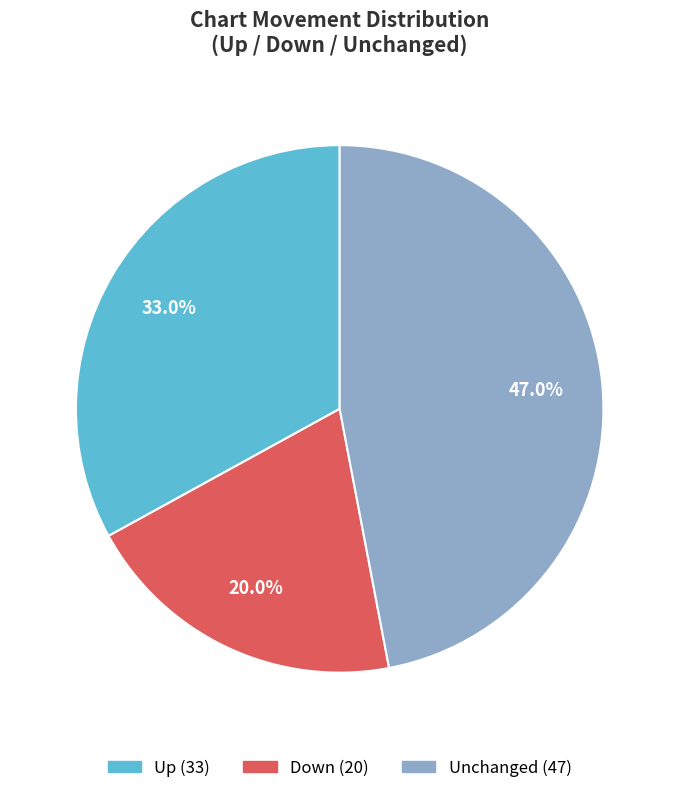

Is there a majority slice in this chart?

No